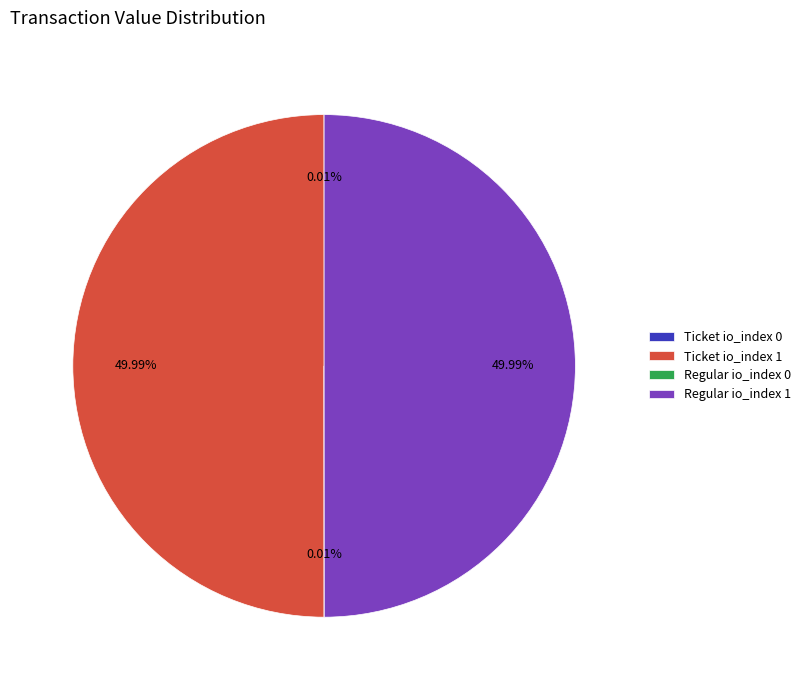

Do Ticket io_index 1 and Ticket io_index 0 together represent more than half of the pie?

No